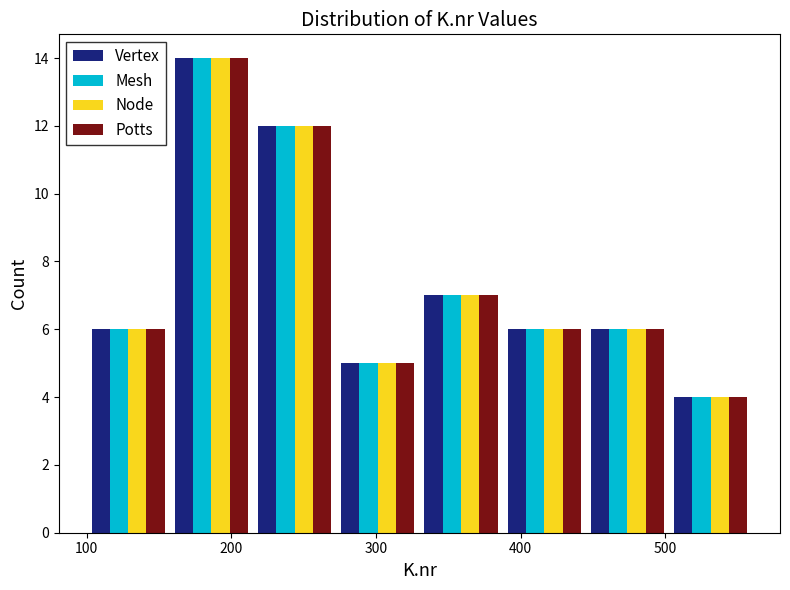

In the Vertex series, which range on the x-axis has the tallest bar?

160 to 220